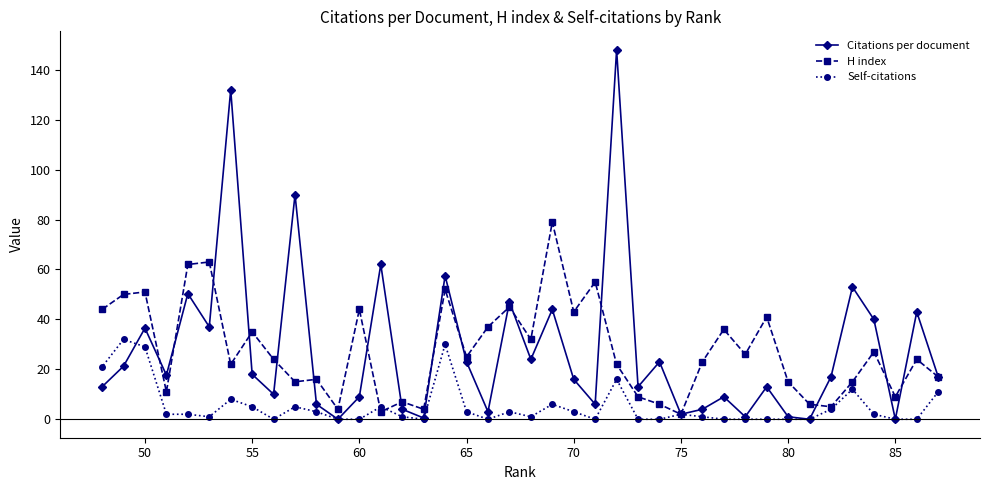

Which series has the largest range (max minus min)?

Citations per document